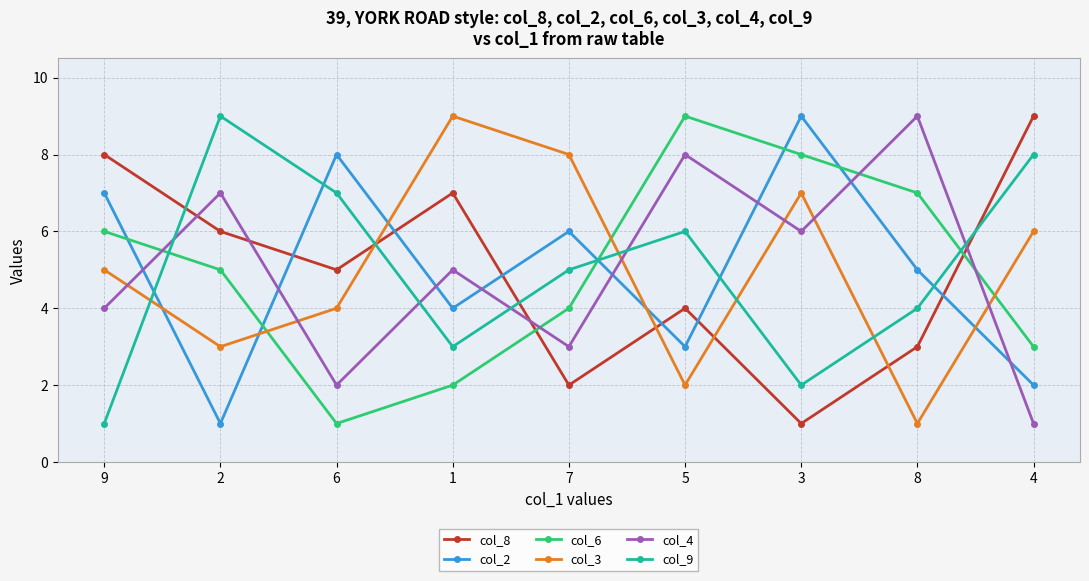

True or false: col_3 and col_8 intersect in this chart.

True